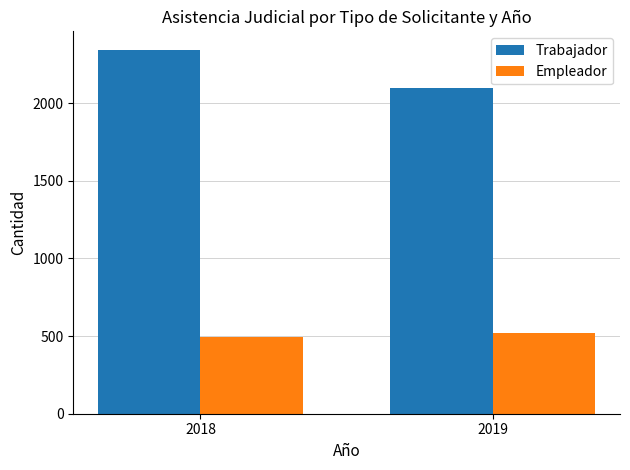

List the series in order of their peak value, highest first.

Trabajador, Empleador